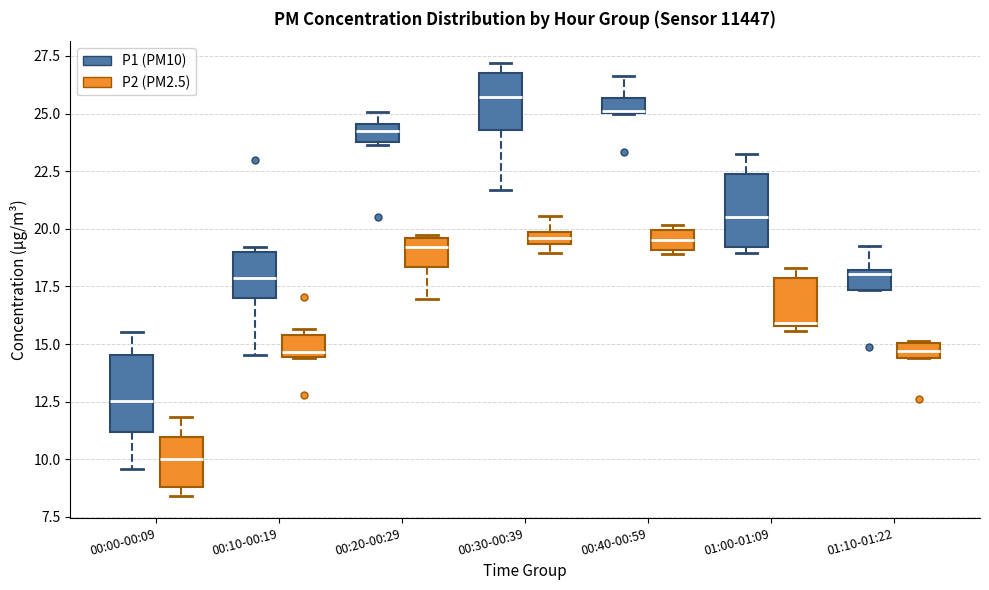

Where is the lower edge of the box for 00:10-00:19 (P2 (PM2.5)) on the y-axis? The values are not printed on the chart, so give them approximately, as read against the axis.

14.5